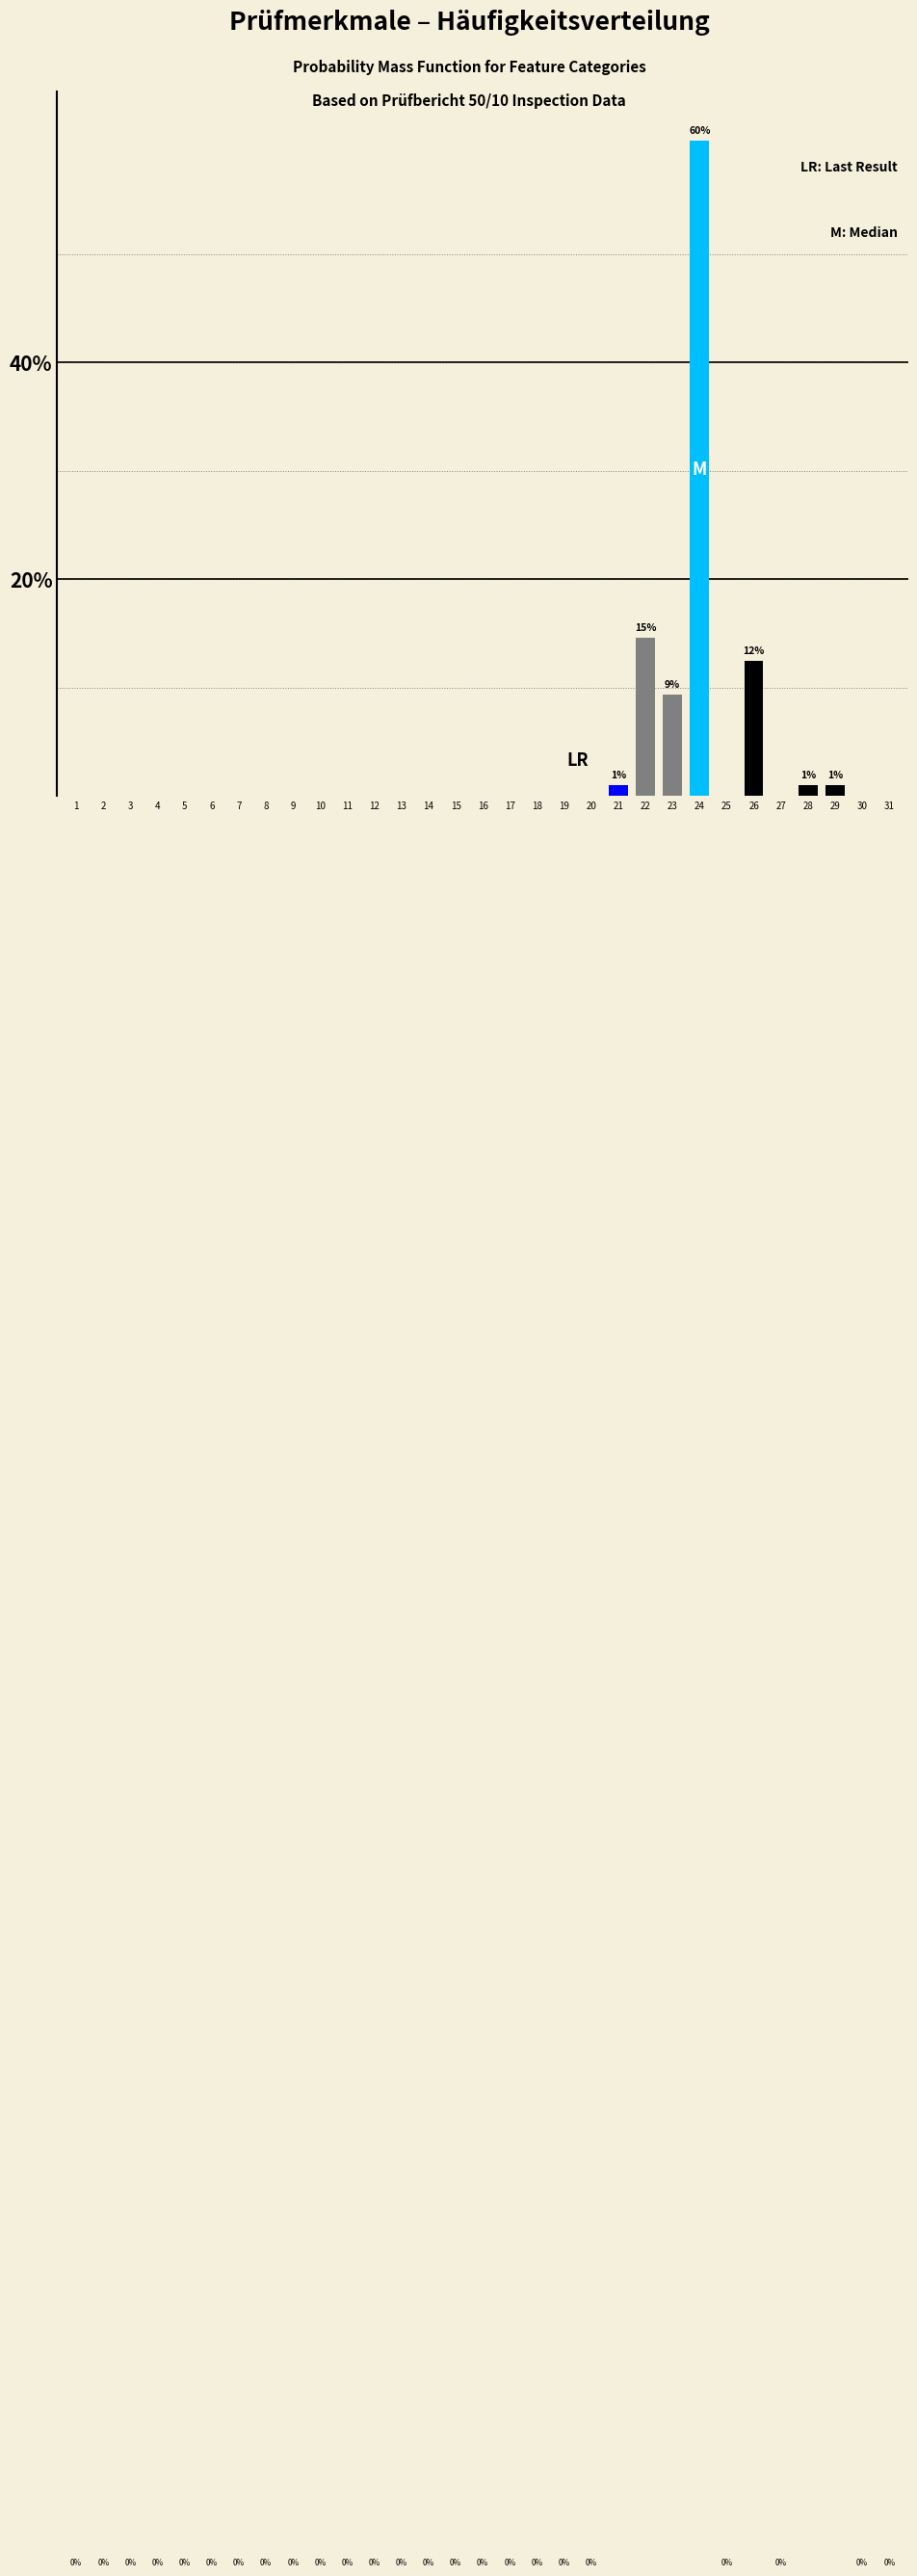

What is the greatest value displayed?

60.4